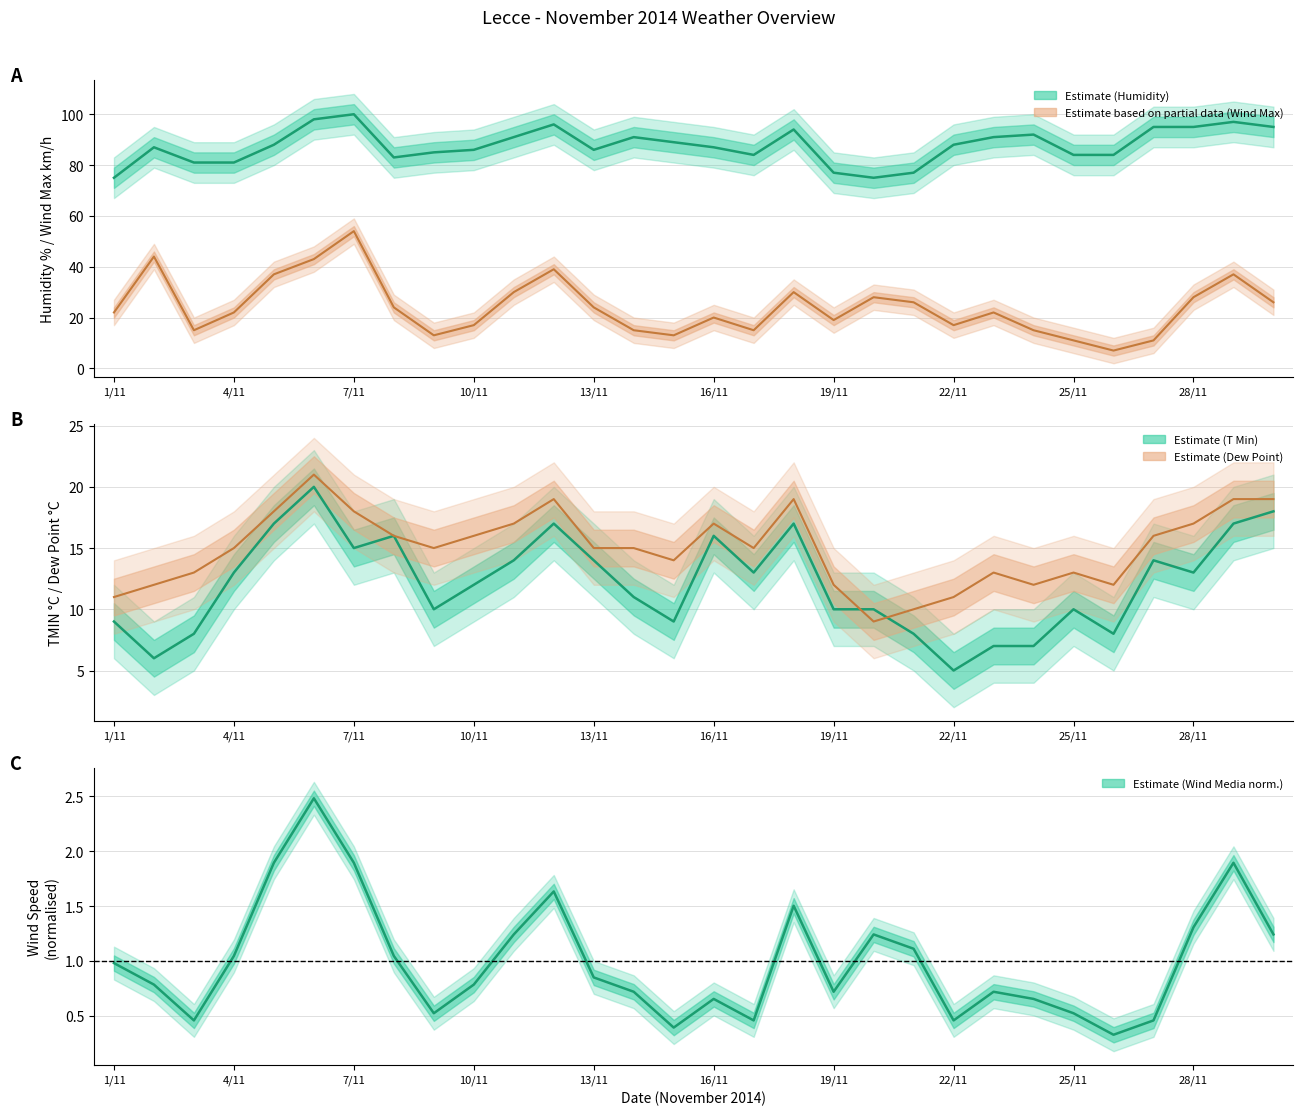

Which series has the largest total across all categories?

UMIDITA %